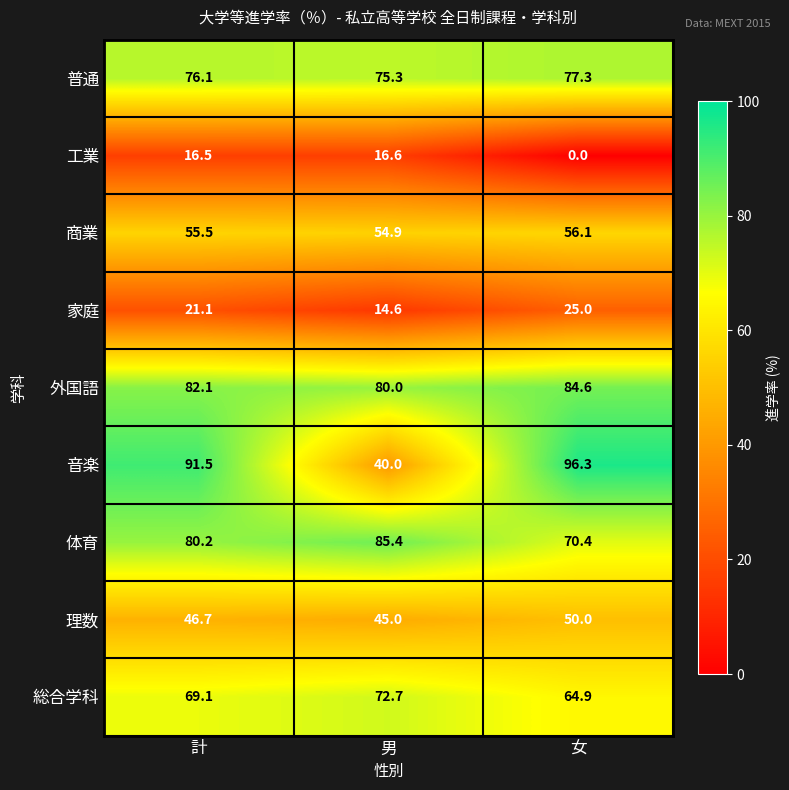

Read the 家庭 value at 女.

25.0